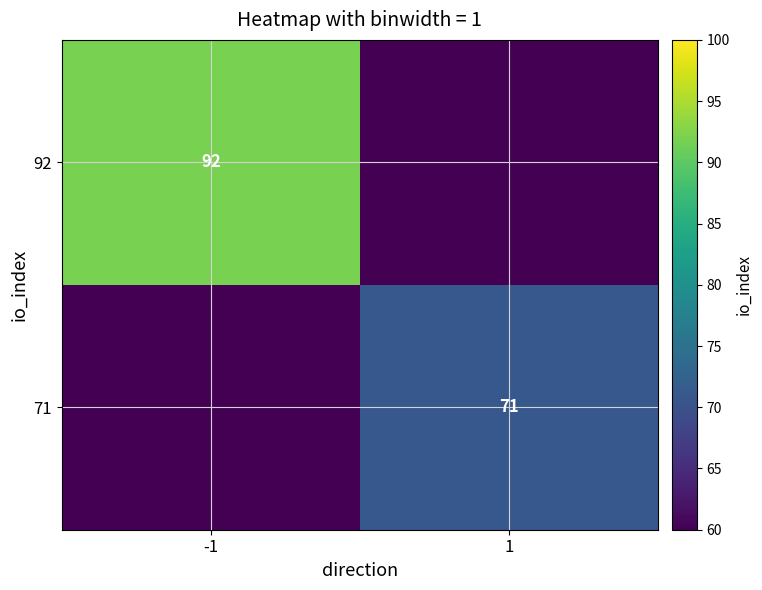

Is the value of 92 at -1 greater than the value of 71 at 1?

Yes